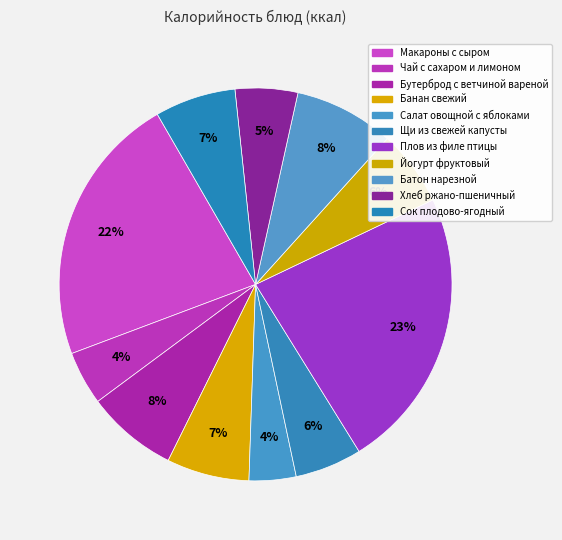

Is Сок плодово-ягодный the majority of the pie?

No